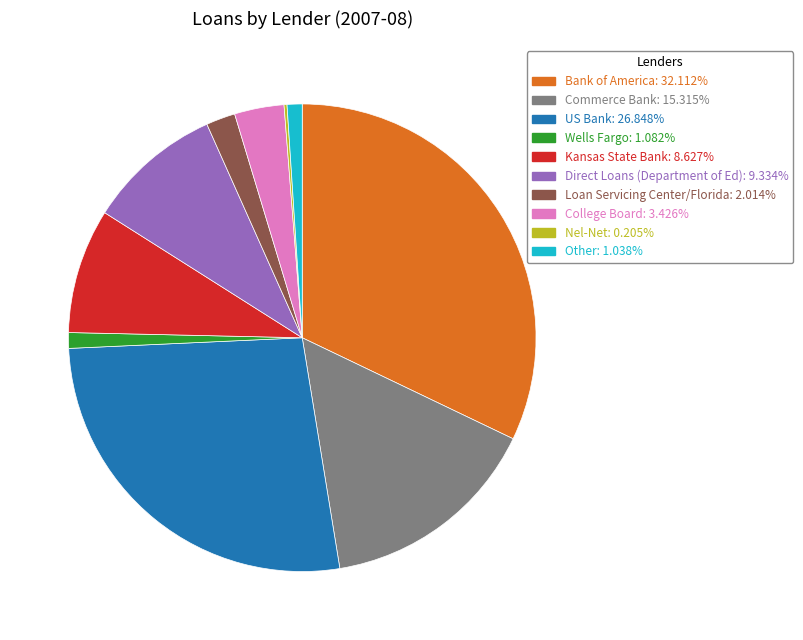

Which category has the biggest portion of the pie?

Bank of America